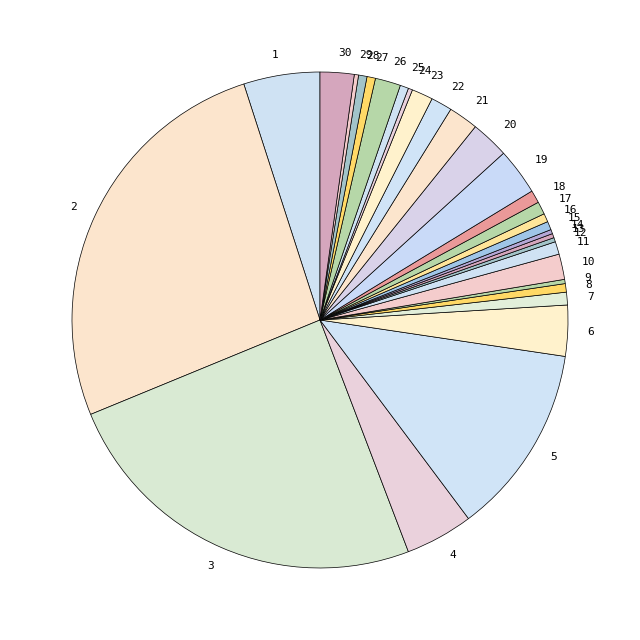

Combined, do 6 and 30 account for over 50%?

No